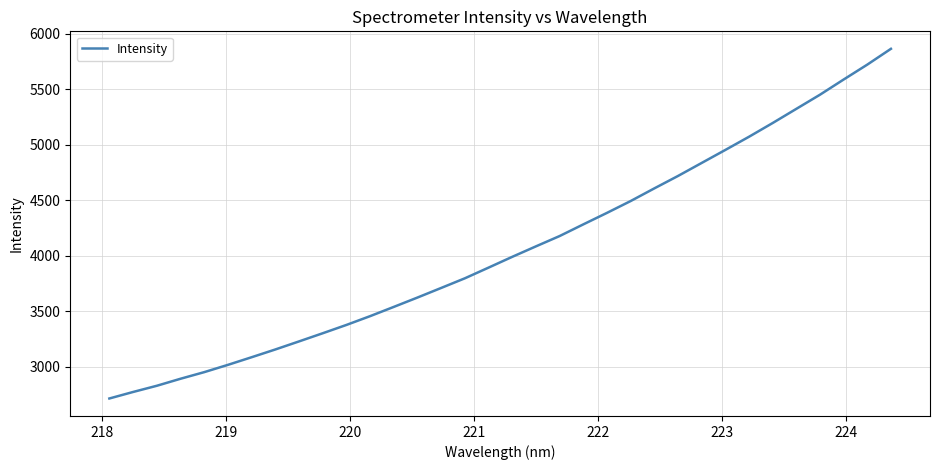

What is the smallest value displayed?

2712.4